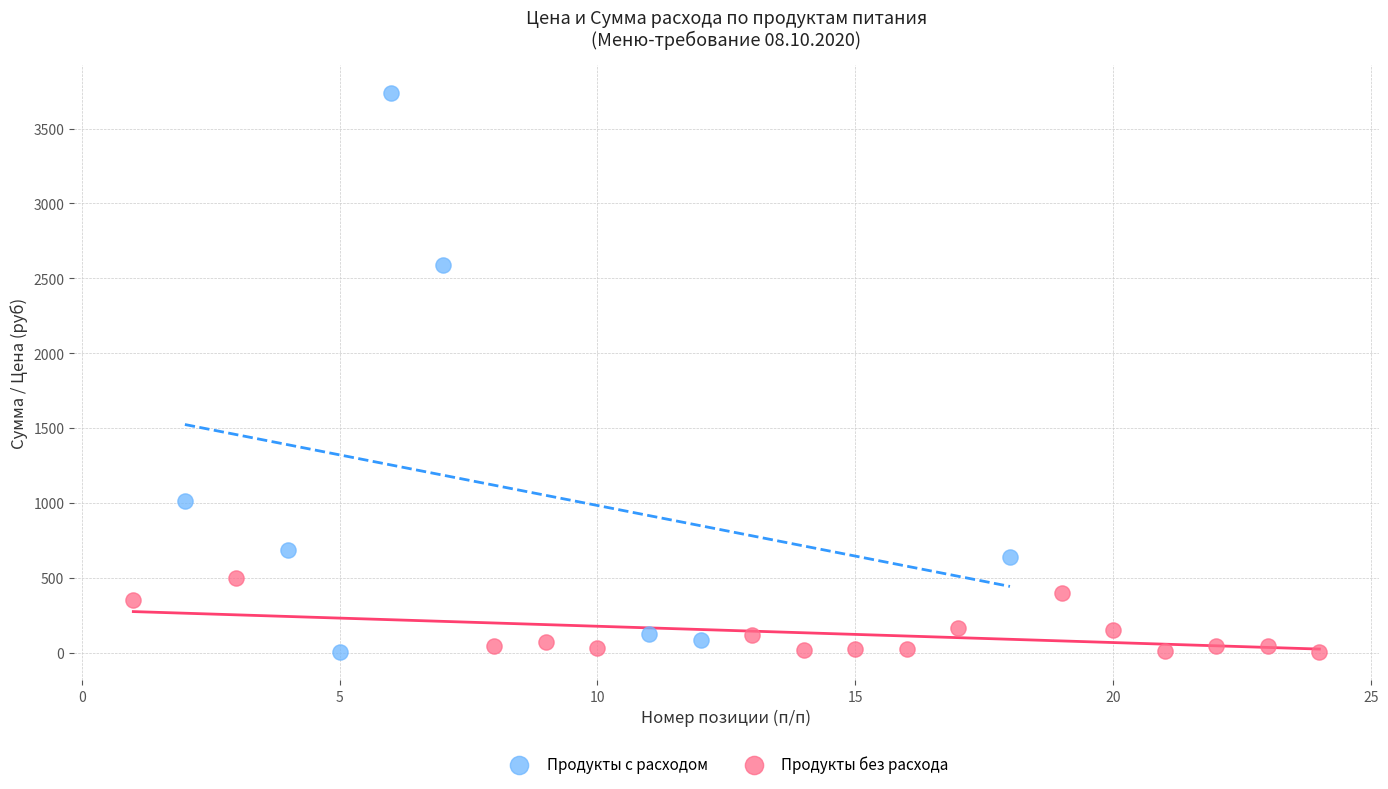

Which series reaches the maximum Y coordinate?

Продукты с расходом